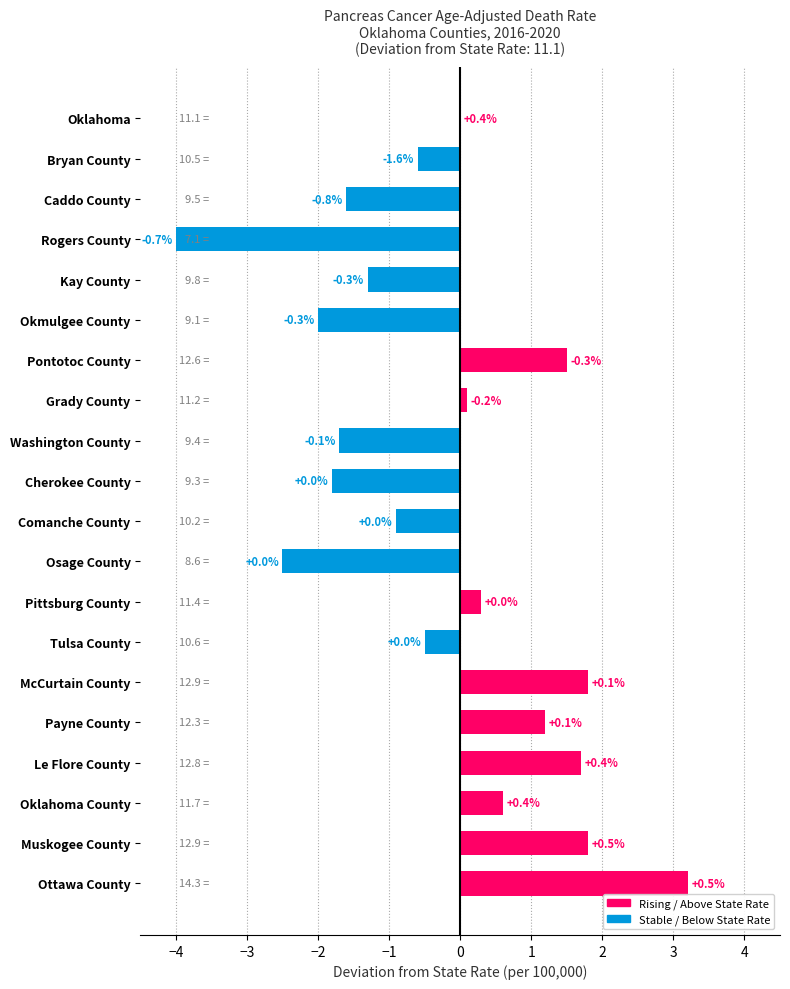

List the labels in order of value, smallest first.

Rogers County, Osage County, Okmulgee County, Cherokee County, Washington County, Caddo County, Kay County, Comanche County, Bryan County, Tulsa County, Oklahoma, Grady County, Pittsburg County, Oklahoma County, Payne County, Pontotoc County, Le Flore County, McCurtain County, Muskogee County, Ottawa County